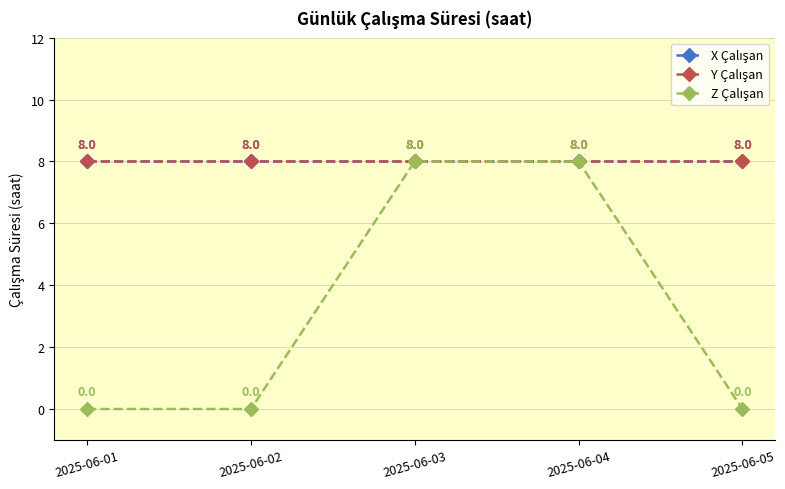

What is the value of the Y Çalışan point at the 5th from the left?

8